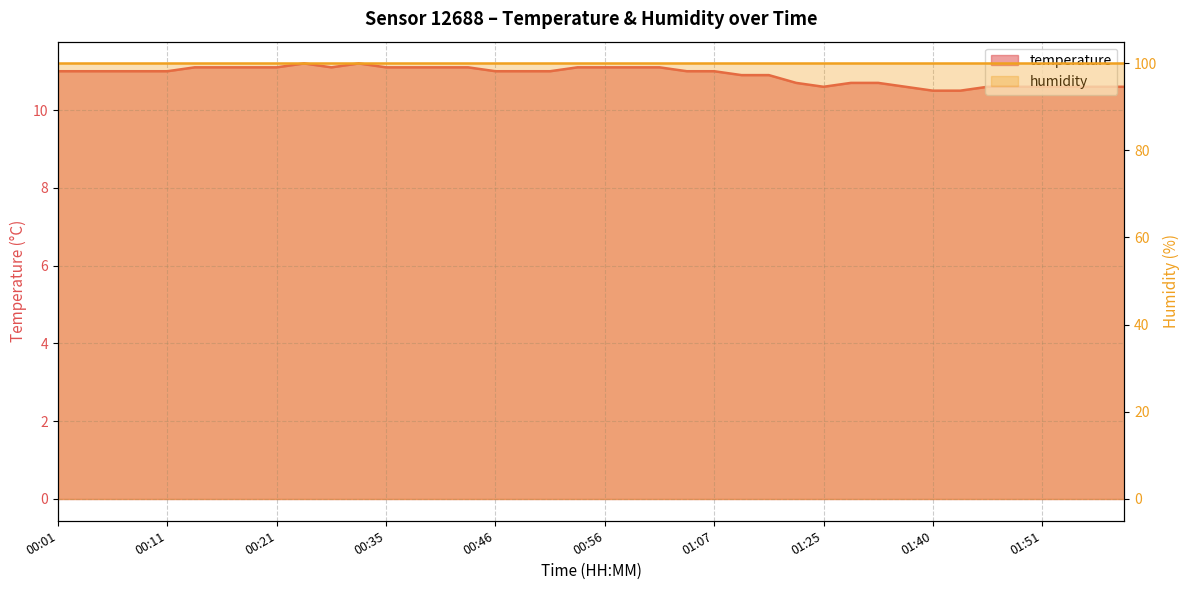

Reading left to right, what are all the values shown in this chart?

00:01=11.0	00:04=11.0	00:06=11.0	00:09=11.0	00:11=11.0	00:14=11.1	00:16=11.1	00:19=11.1	00:21=11.1	00:24=11.2	00:27=11.1	00:32=11.2	00:35=11.1	00:38=11.1	00:40=11.1	00:43=11.1	00:46=11.0	00:48=11.0	00:51=11.0	00:54=11.1	00:56=11.1	00:59=11.1	01:02=11.1	01:04=11.0	01:07=11.0	01:10=10.9	01:13=10.9	01:23=10.7	01:25=10.6	01:28=10.7	01:31=10.7	01:34=10.6	01:40=10.5	01:43=10.5	01:46=10.6	01:48=10.6	01:51=10.6	01:53=10.6	01:56=10.6	01:59=10.6